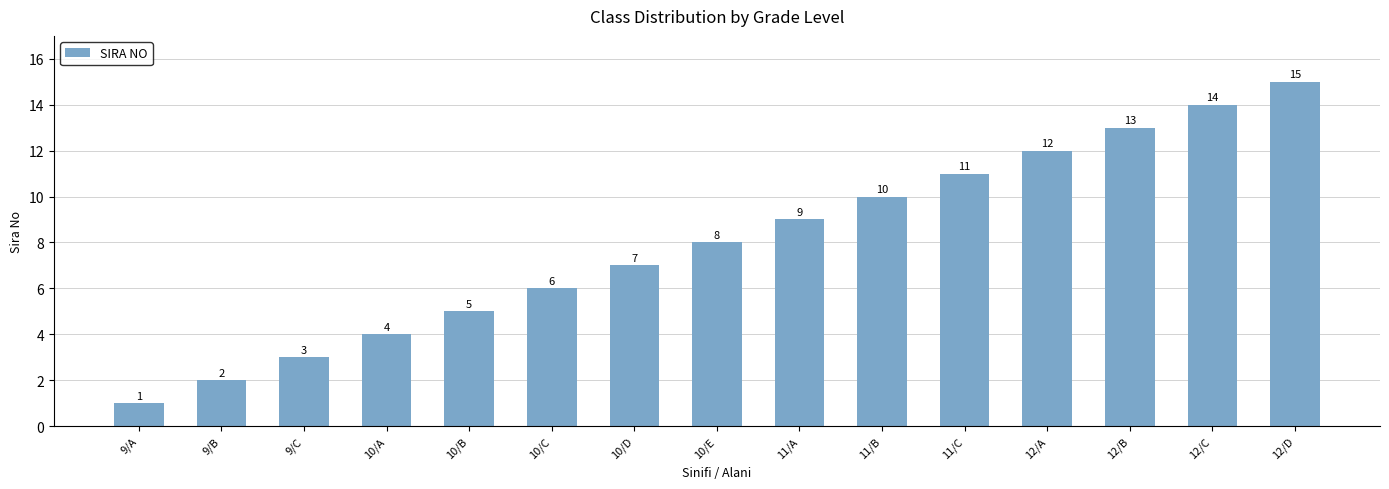

What is the sum of the values at 11/B and 10/C?

16